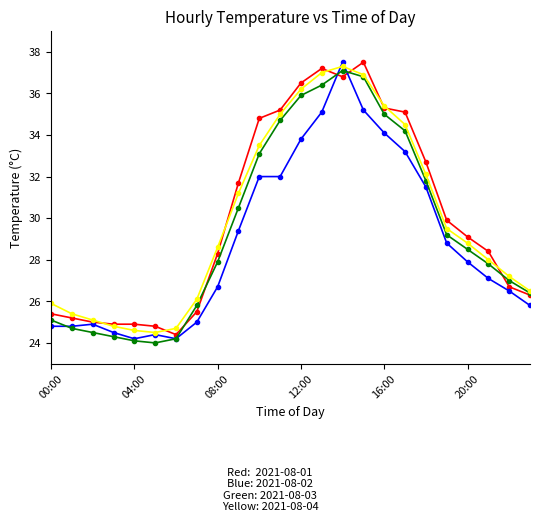

What is the smallest value displayed?

24.0